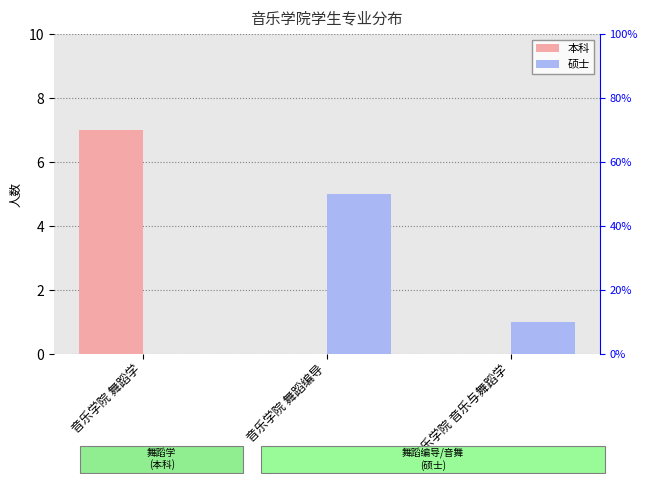

What is the label of the 1st bar from the left?

音乐学院 舞蹈学